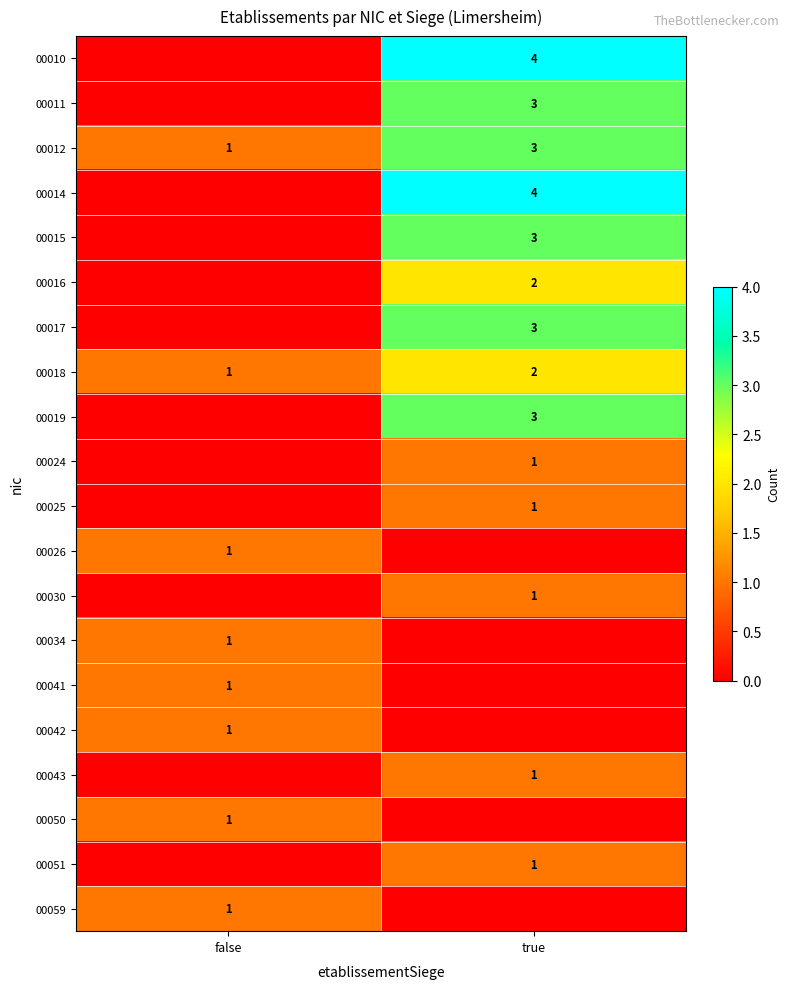

What is the spread (max minus min) of values at false?

1